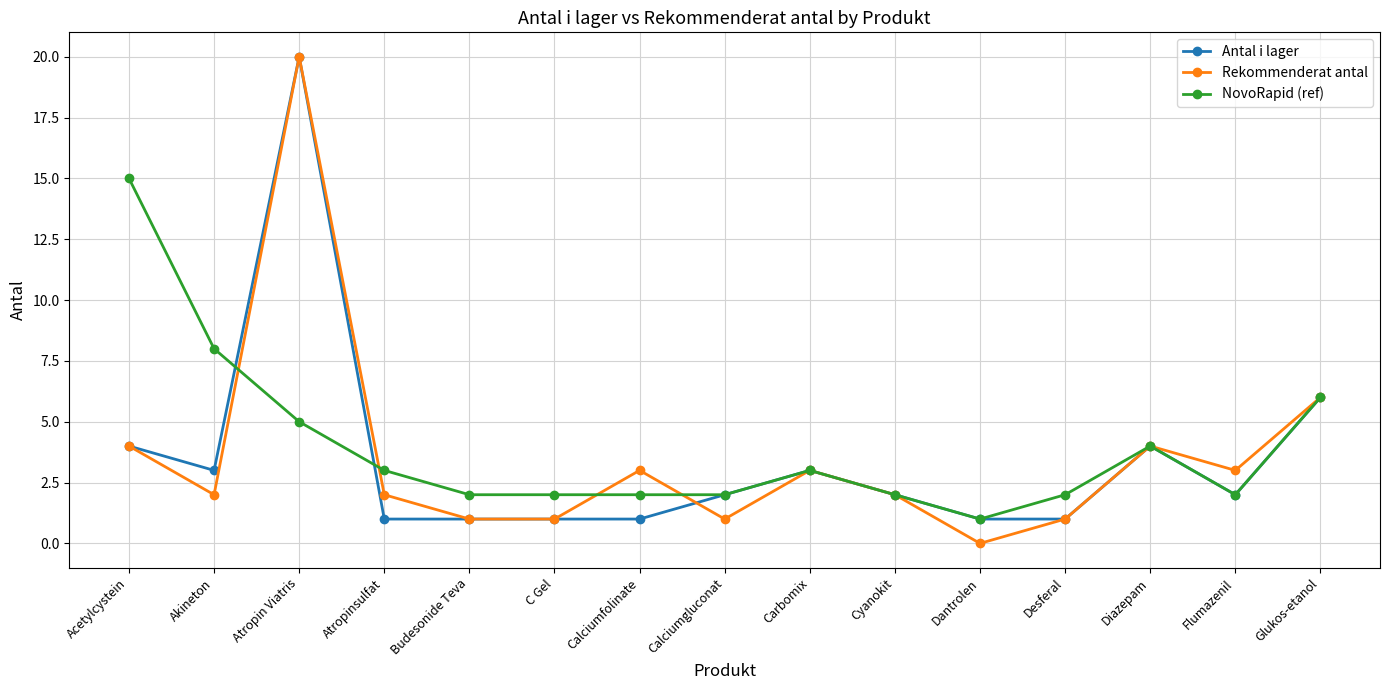

Reading right to left, transcribe all the data shown in this chart.

Antal i lager: 6	2	4	1	1	2	3	2	1	1	1	1	20	3	4
Rekommenderat antal: 6	3	4	1	0	2	3	1	3	1	1	2	20	2	4
NovoRapid (ref): 6	2	4	2	1	2	3	2	2	2	2	3	5	8	15